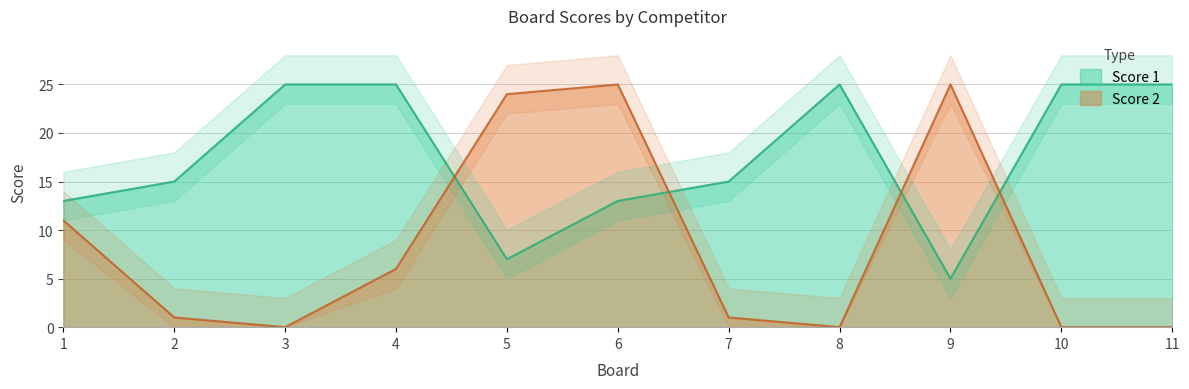

At which category does Score 1 reach its first local peak?

8